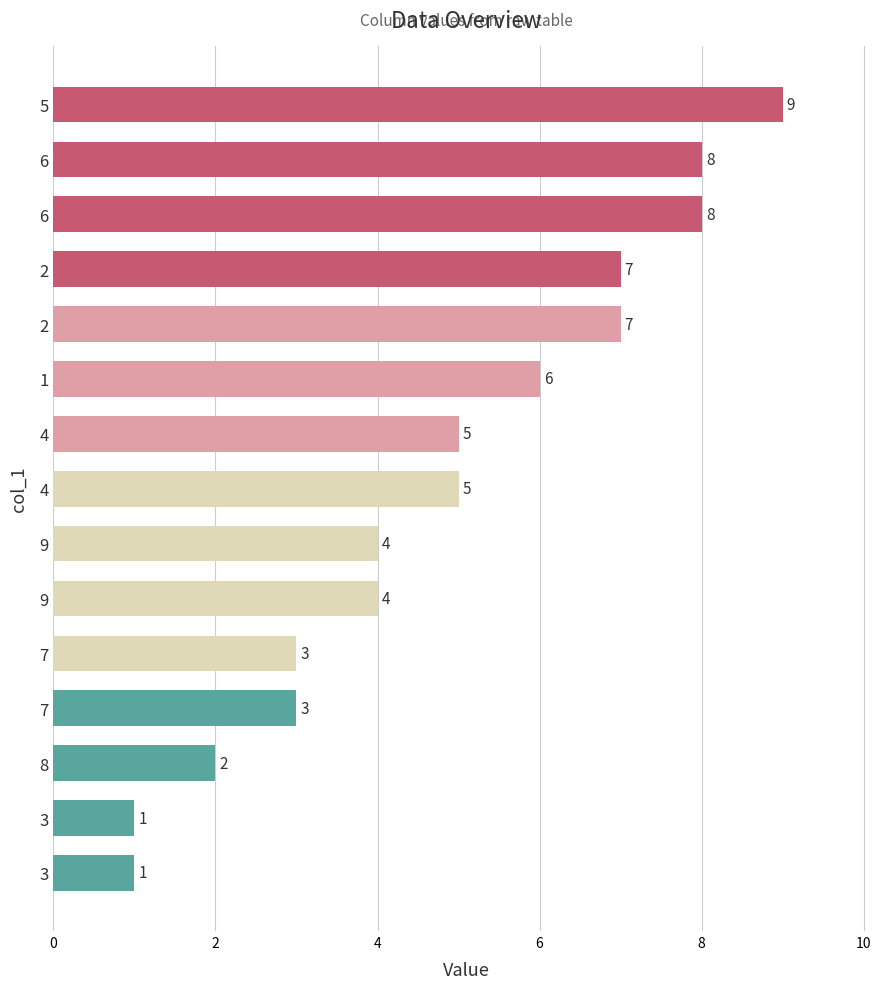

How many bars are there in total?

15